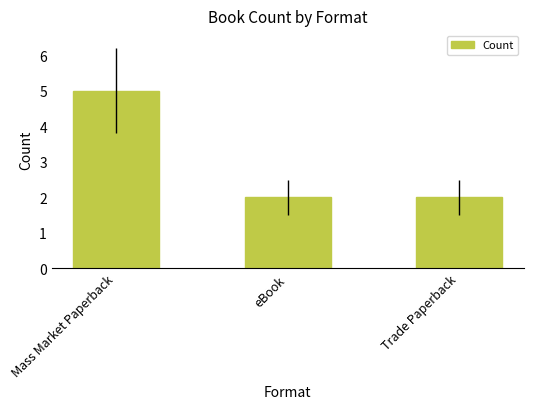

Reading left to right, what are all the values shown in this chart?

Mass Market Paperback=5	eBook=2	Trade Paperback=2